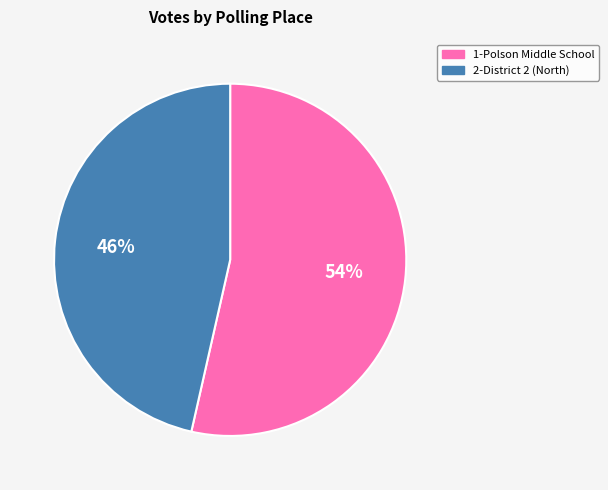

To the nearest percent, what is the average slice percentage?

50%